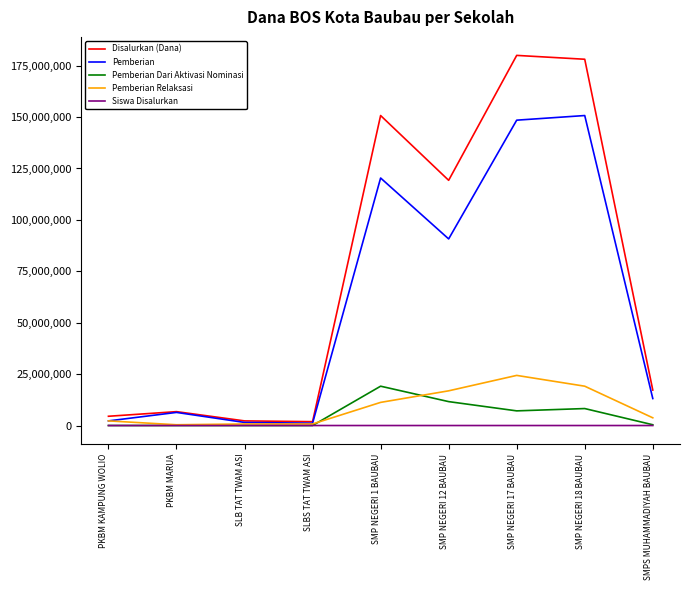

True or false: Pemberian Dari Aktivasi Nominasi has a value of 0 at SLBS TAT TWAM ASI.

True